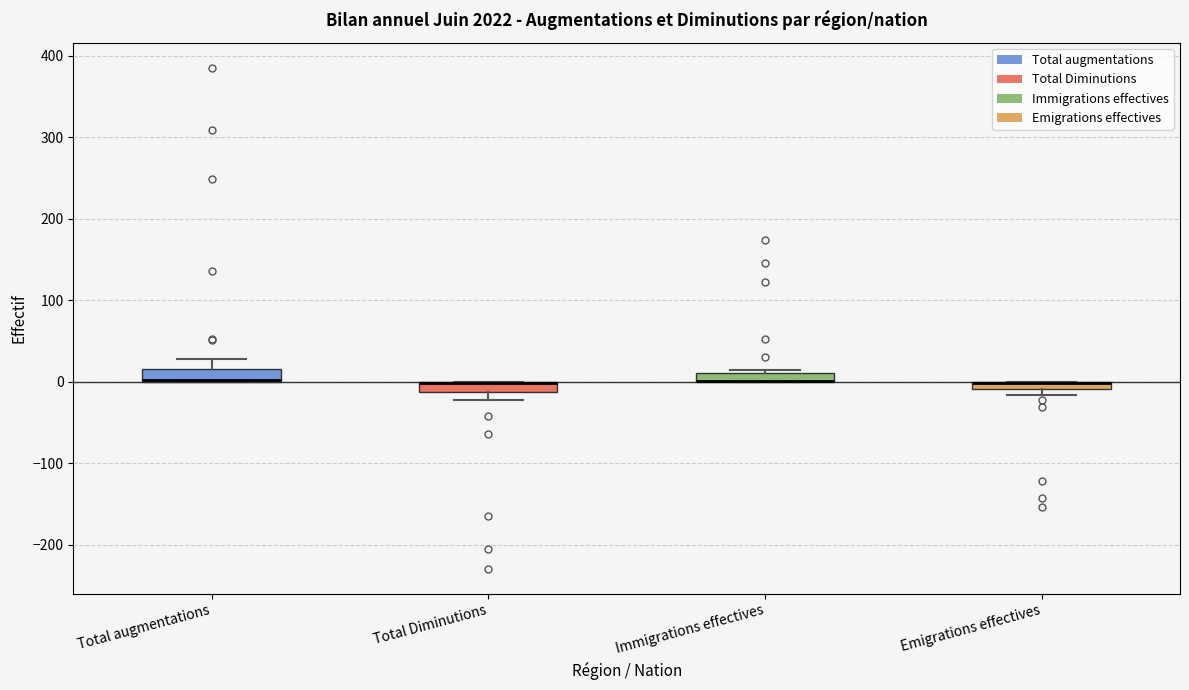

Where is the lower edge of the box for Total Diminutions on the y-axis? The values are not printed on the chart, so give them approximately, as read against the axis.

-10